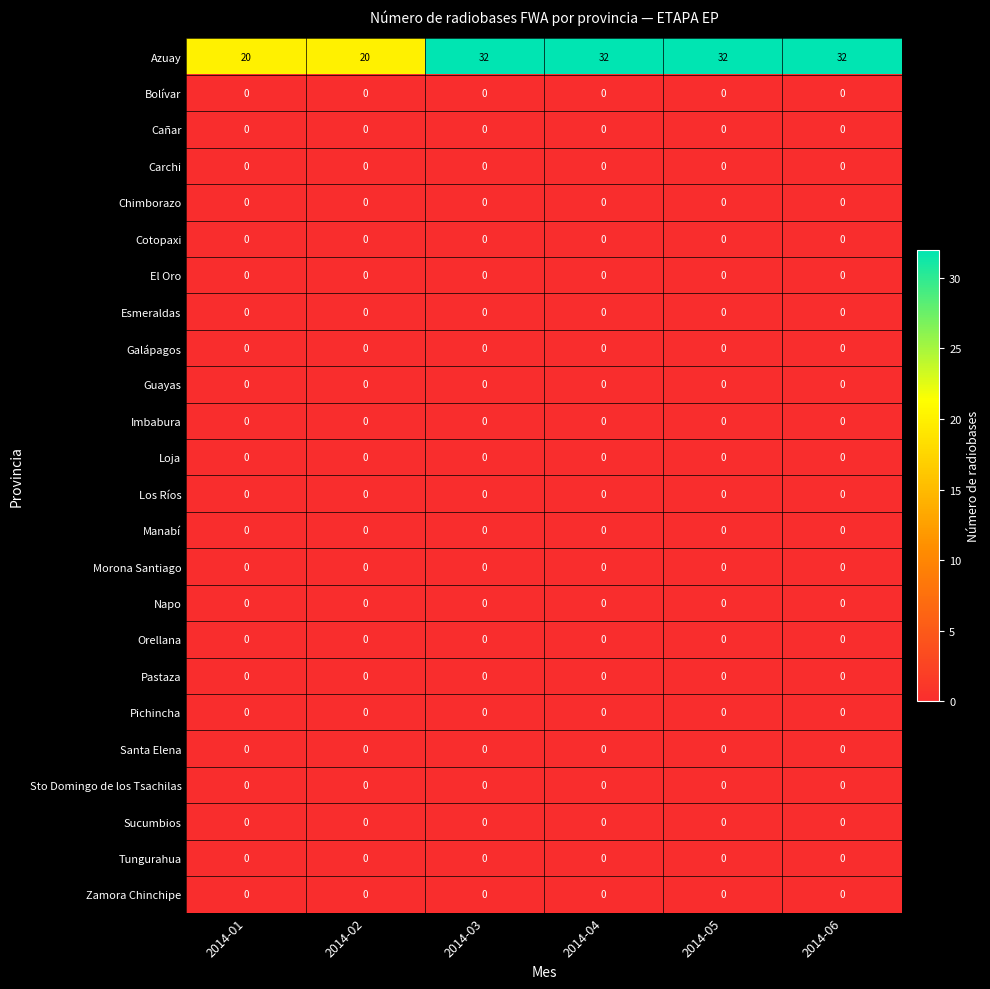

The Morona Santiago series shows 0 at 2014-02. True or false?

True